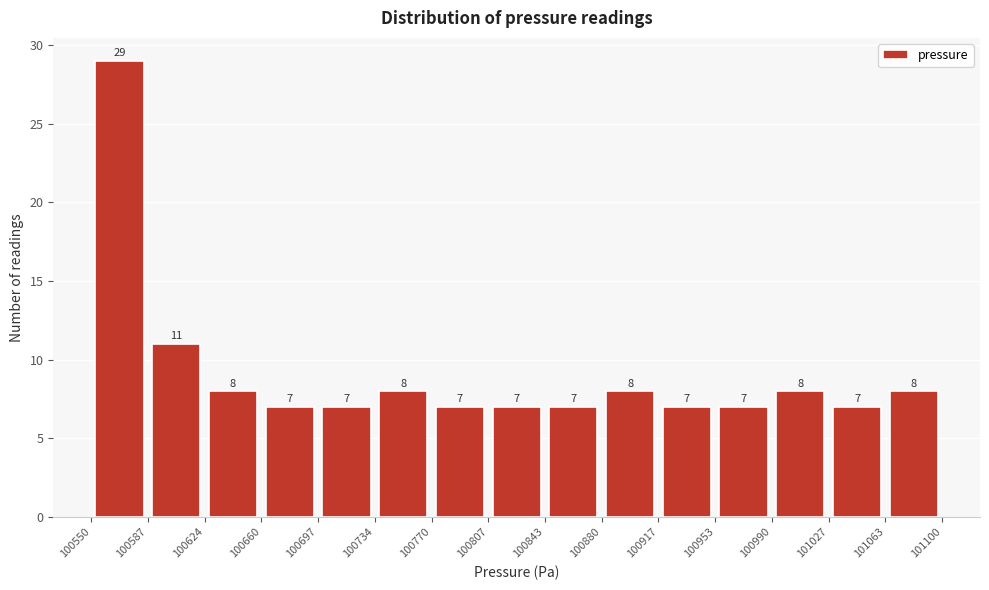

Reading left to right, list every bar in this chart as the range it spans on the x-axis followed by its height.

100550 to 100587: 29
100587 to 100624: 11
100624 to 100660: 8
100660 to 100697: 7
100697 to 100734: 7
100734 to 100770: 8
100770 to 100807: 7
100807 to 100843: 7
100843 to 100880: 7
100880 to 100917: 8
100917 to 100953: 7
100953 to 100990: 7
100990 to 101027: 8
101027 to 101063: 7
101063 to 101100: 8